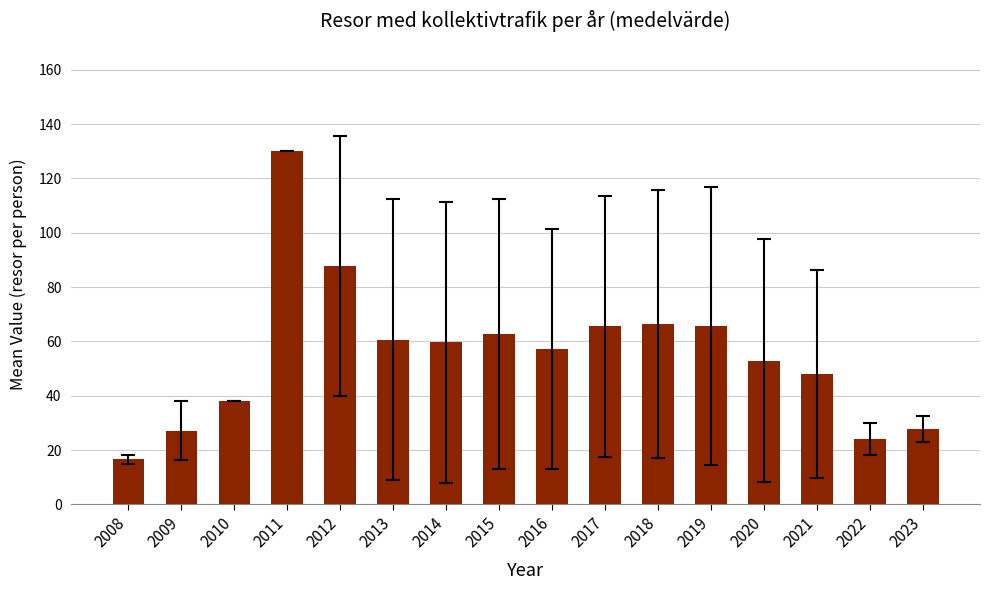

What is the greatest value displayed?

130.0